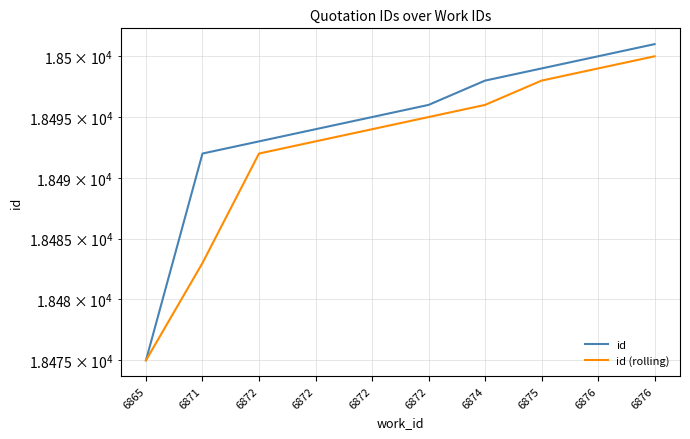

What is the sum of the id values at 6865 and 6872?

36968